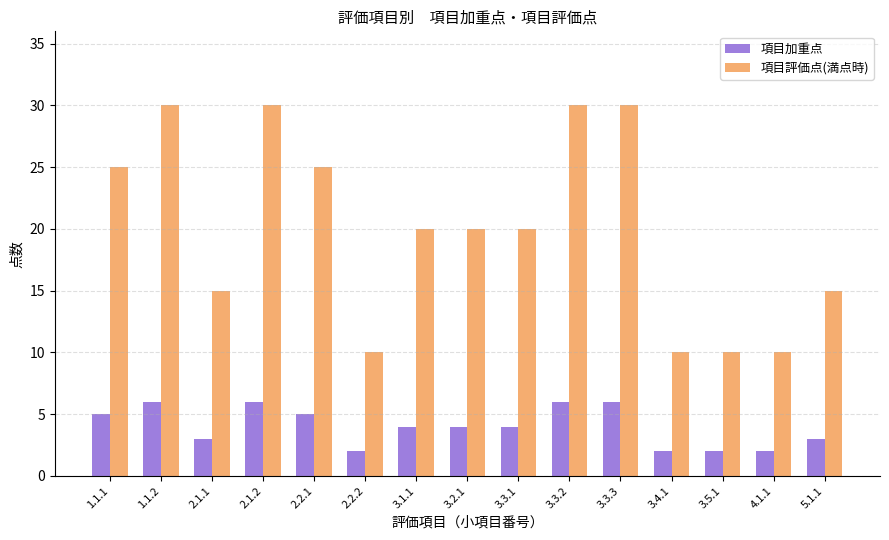

Rank the series by their maximum value, from lowest to highest.

項目加重点, 項目評価点(満点時)